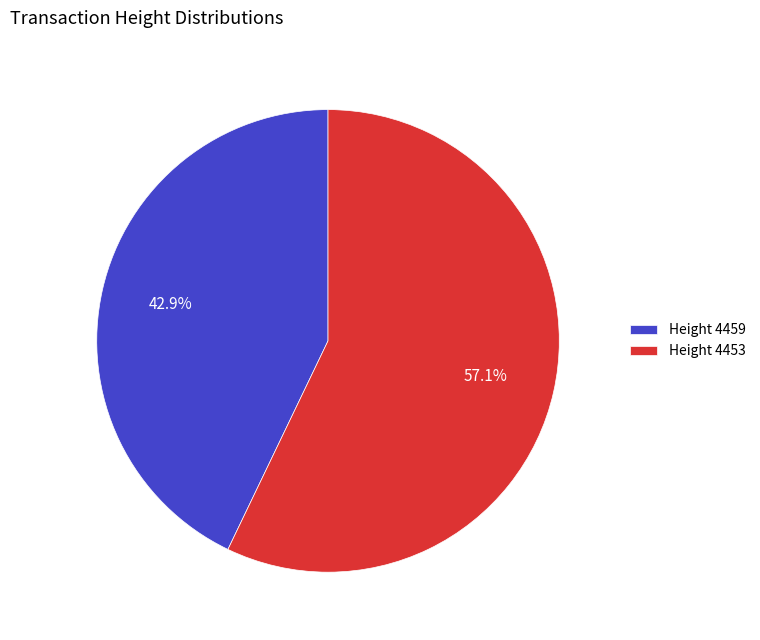

How much of the chart is everything except Height 4453?

42.9%